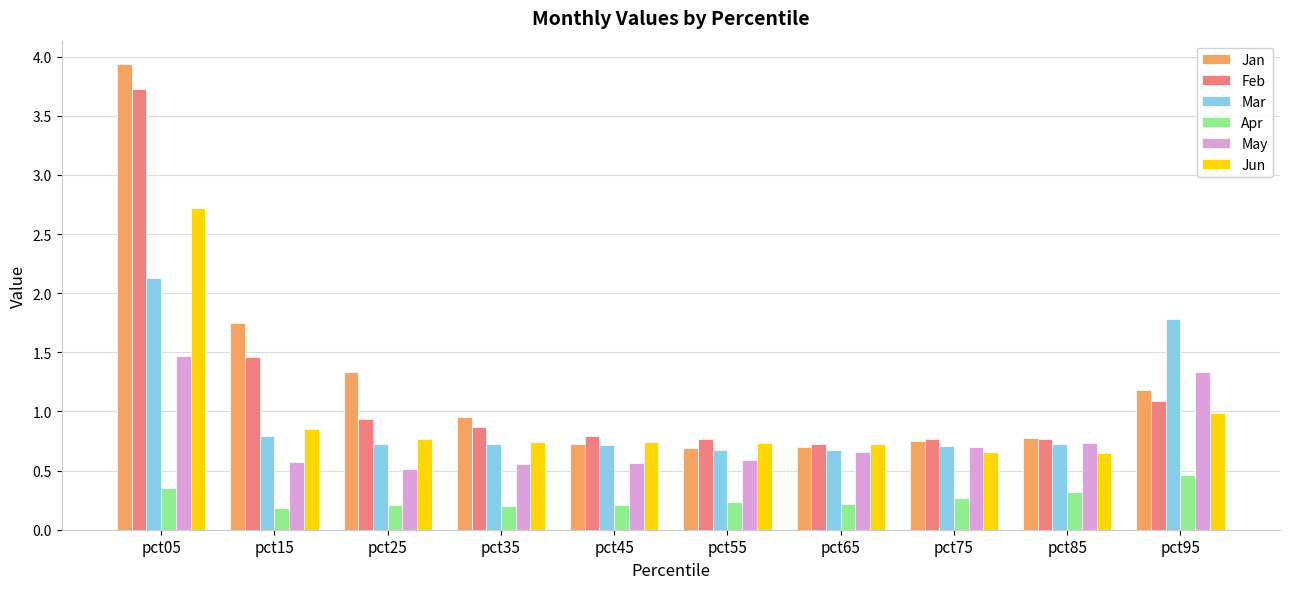

The May series shows 1.9 at pct95. True or false?

False